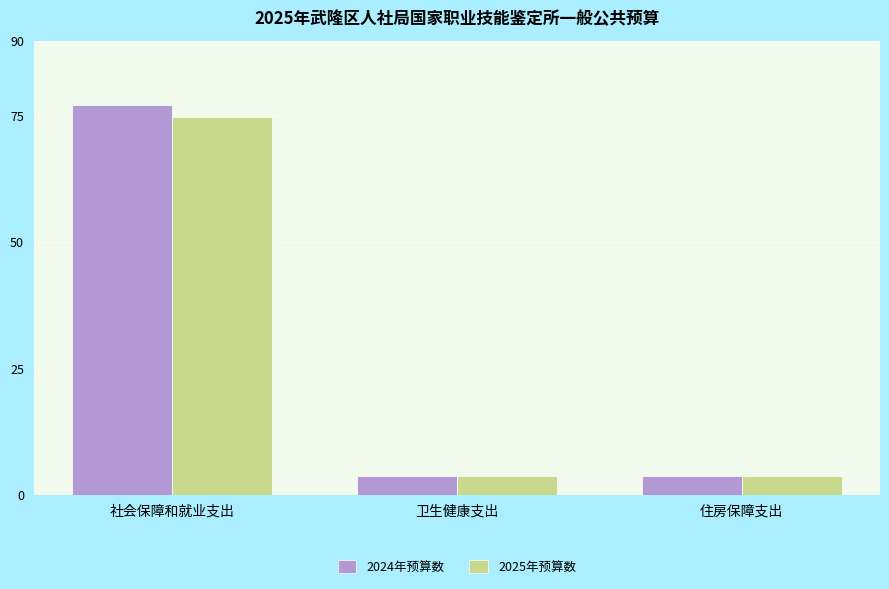

What position from the right is 住房保障支出?

1